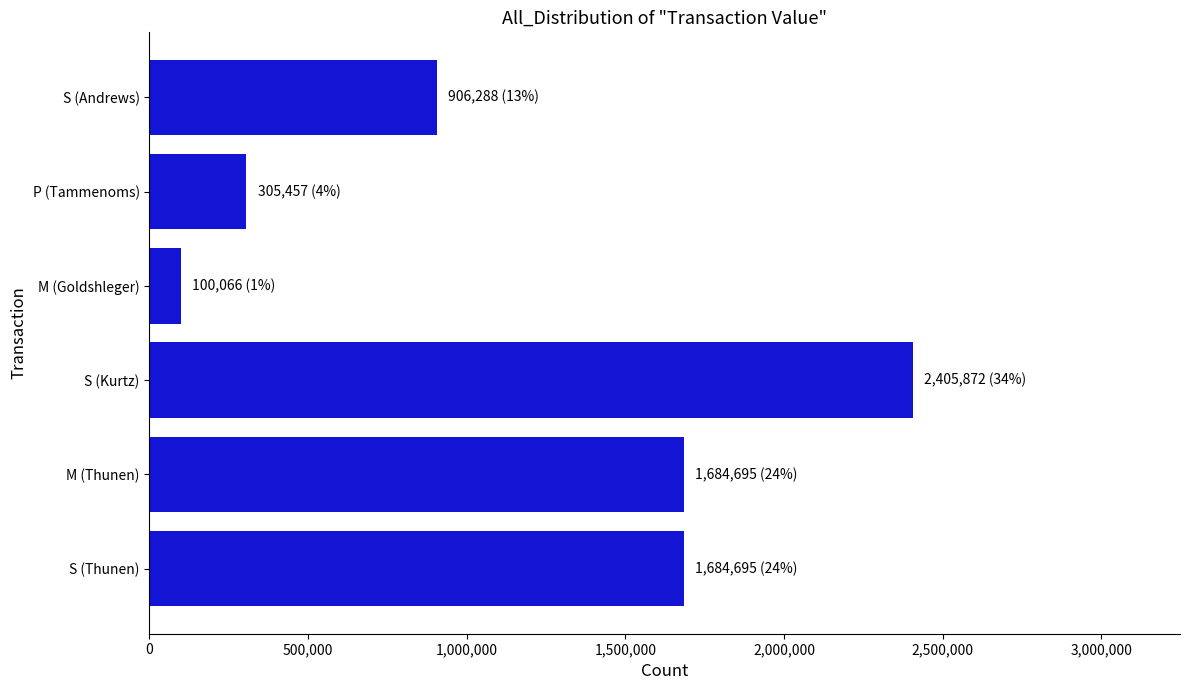

What is the greatest value displayed?

2405872